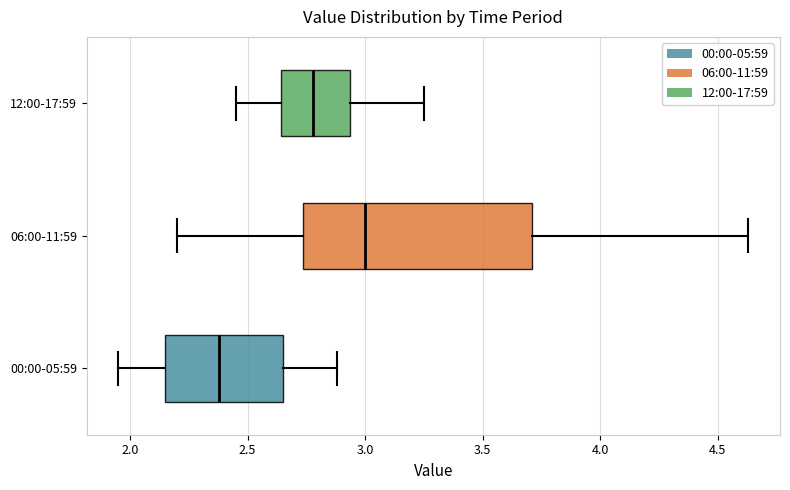

Which box's median line is the furthest to the left?

00:00-05:59